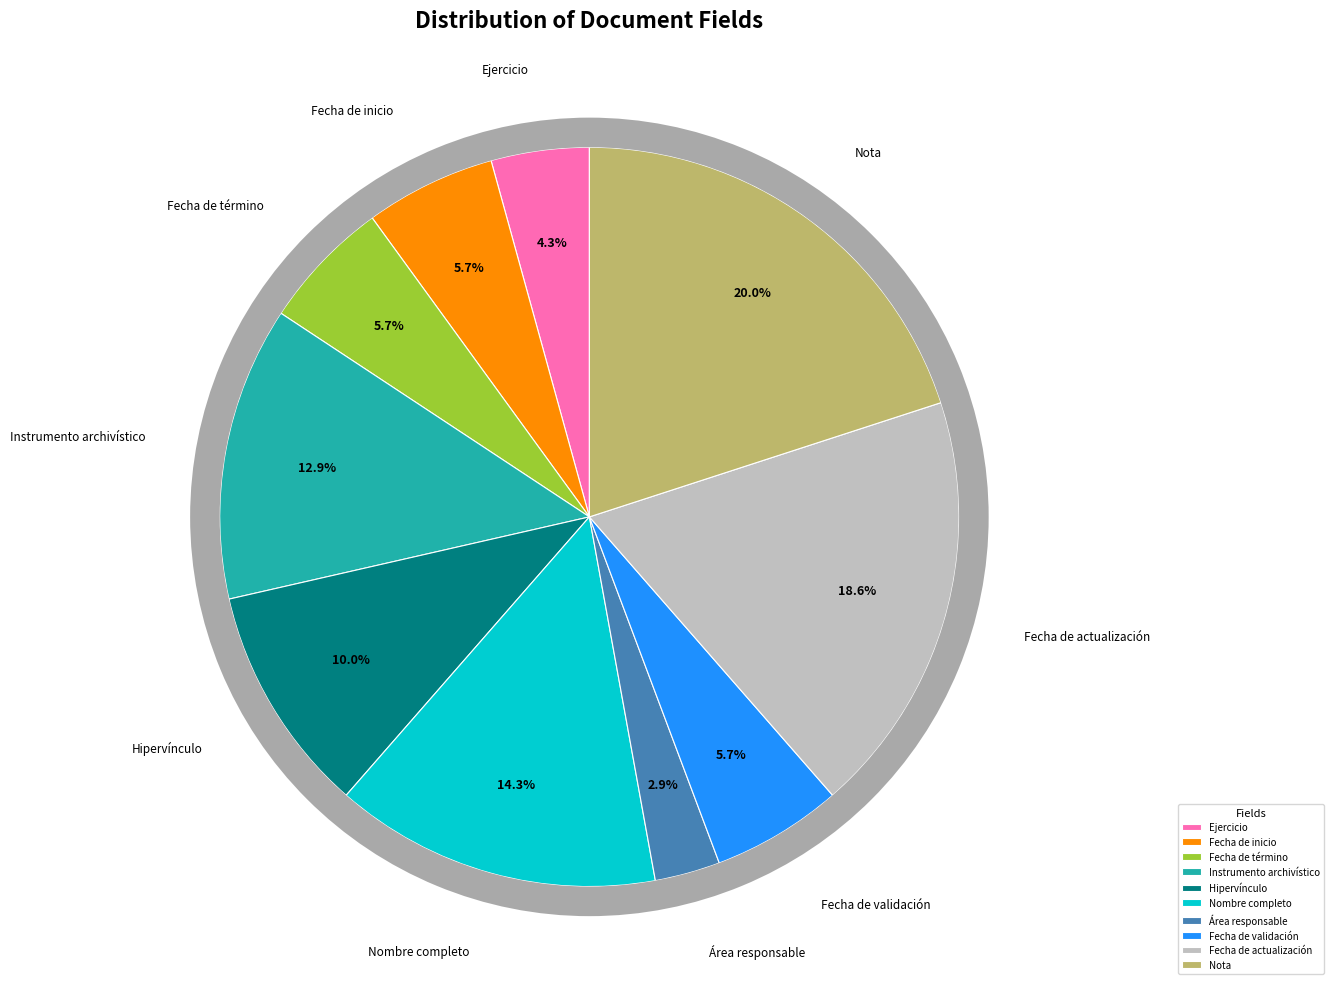

How many segments does this pie chart have?

10